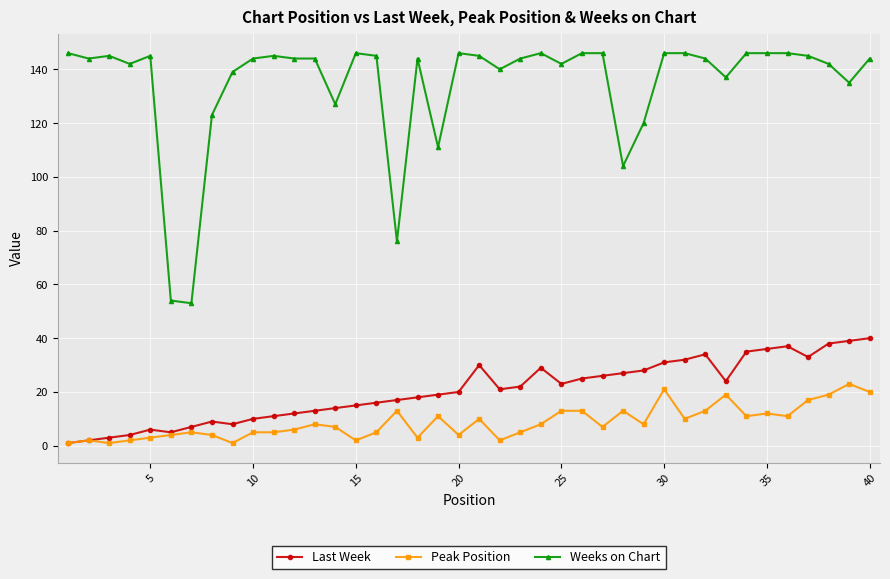

What are all the series names shown in the legend?

Last Week, Peak Position, Weeks on Chart